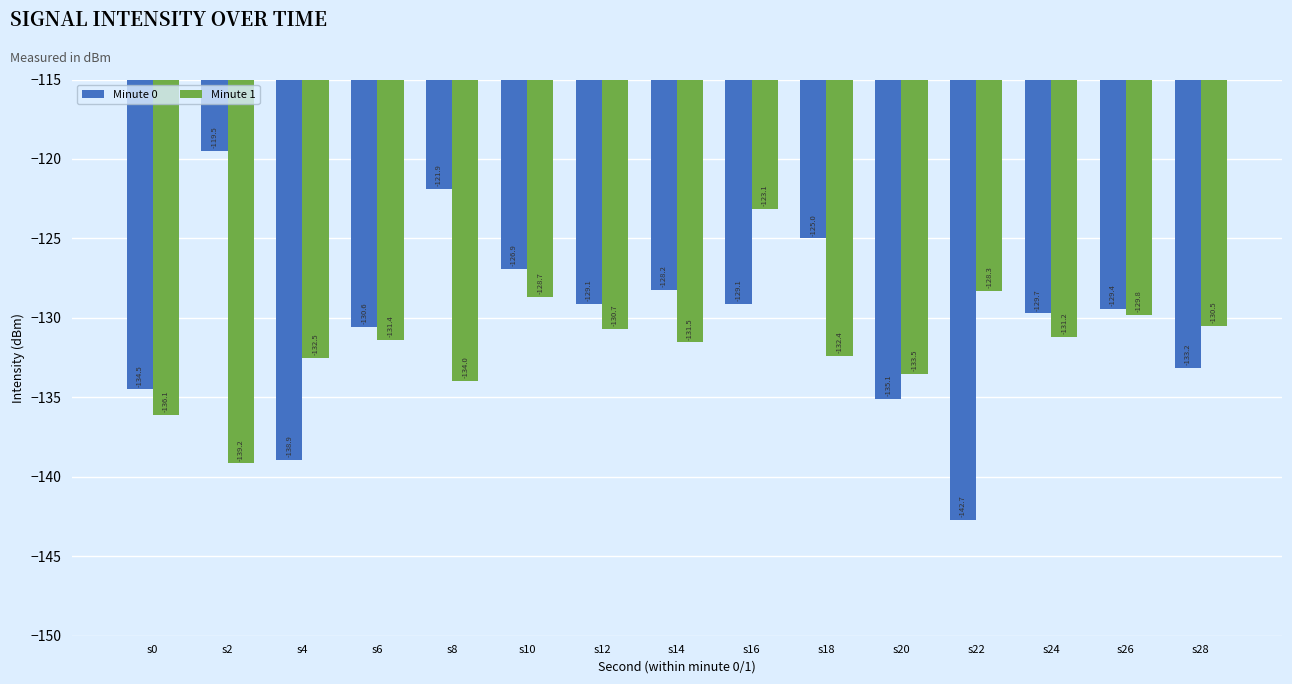

Read the Minute 1 value at s26.

-129.8